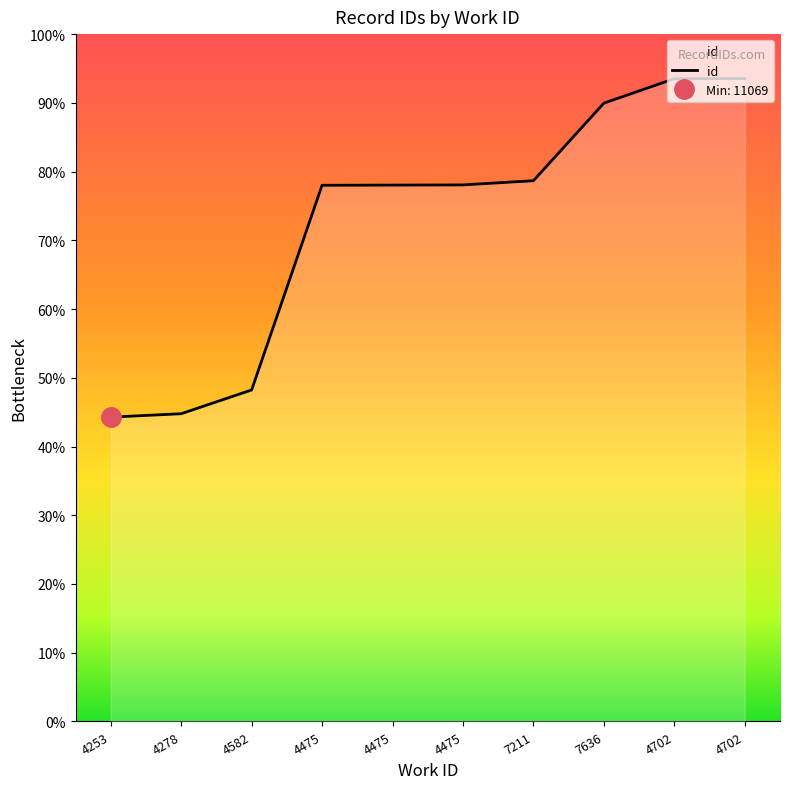

Where does the data first go above 19515?

7211